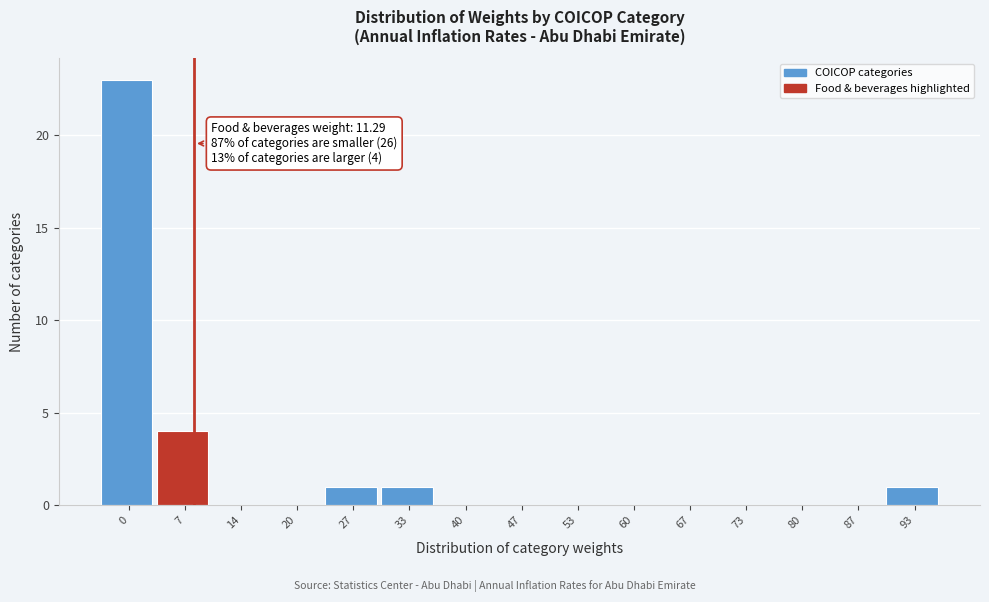

Reading left to right, transcribe all the data shown in this chart.

0=23	7=4	14=0	20=0	27=1	33=1	40=0	47=0	53=0	60=0	67=0	73=0	80=0	87=0	93=1